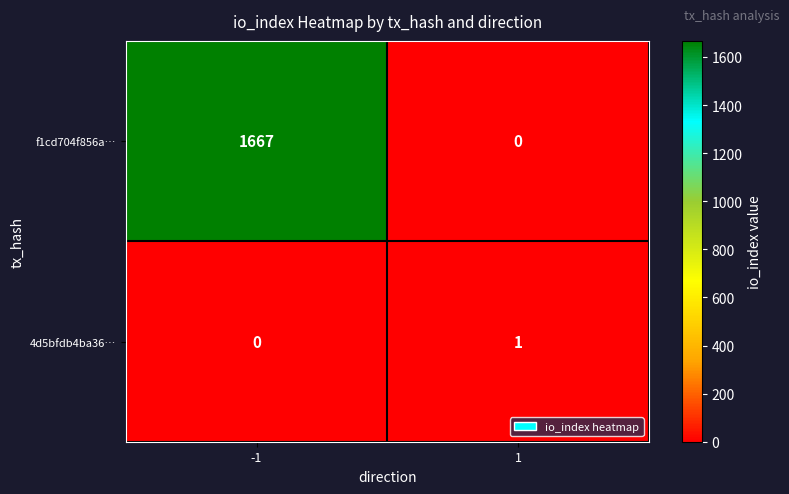

List the series in order of their overall mean, highest first.

f1cd704f856a…, 4d5bfdb4ba36…